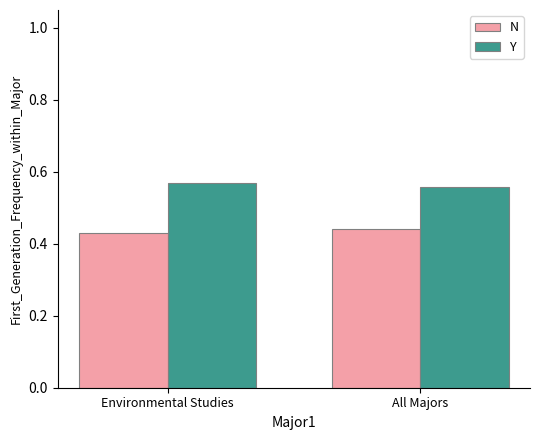

What is the total value across all series at All Majors?

1.0